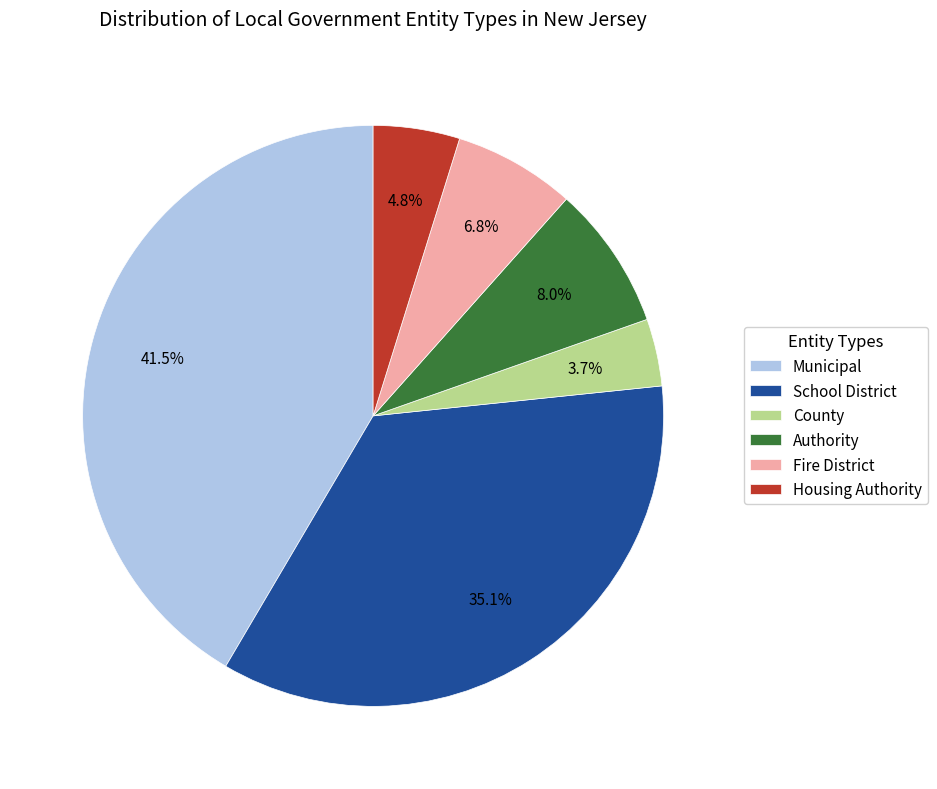

Which slice is the smallest?

County